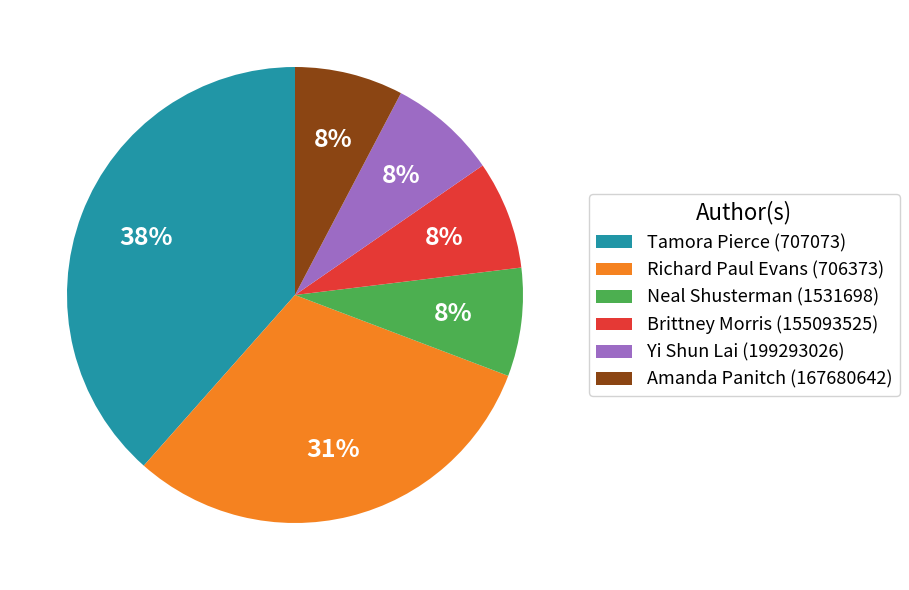

Approximately how many times larger is the value at Neal Shusterman (1531698) compared to Brittney Morris (155093525)?

1.0